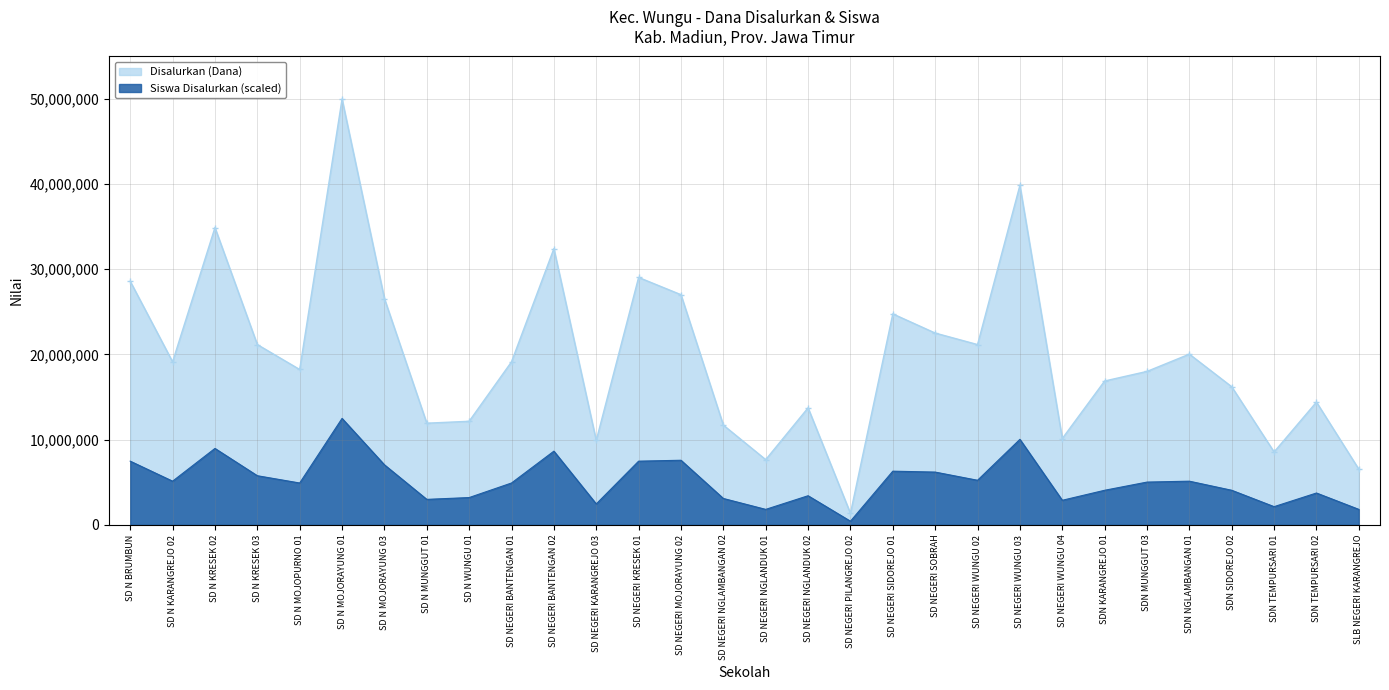

What is the minimum value for Disalurkan (Dana)?

1350000.0